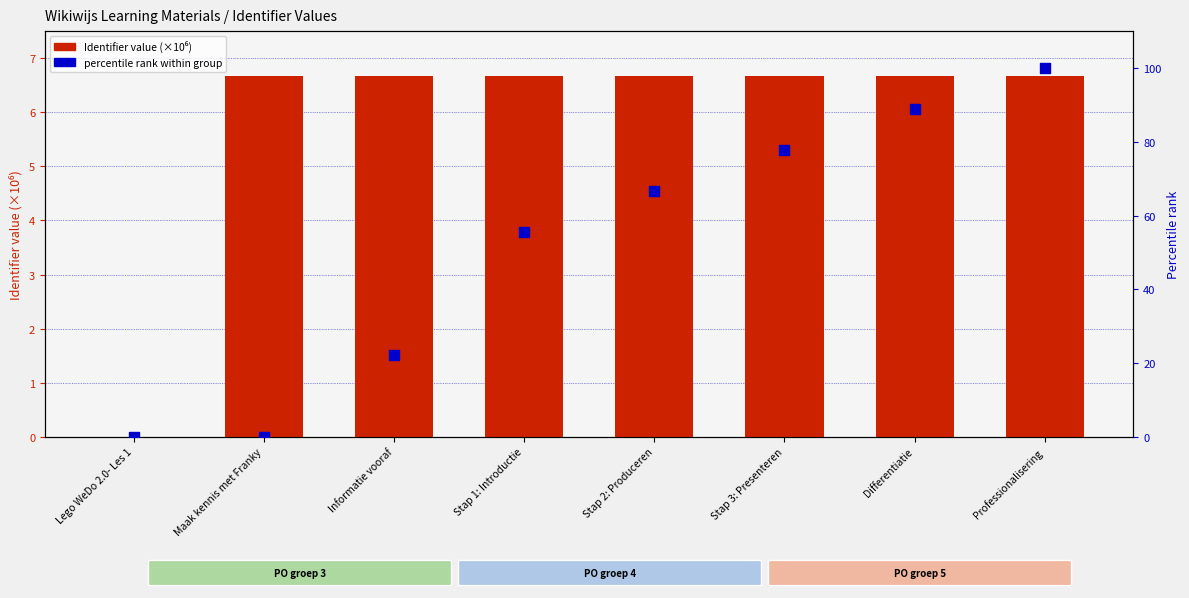

Is the value of Identifier (×10⁶) at Informatie vooraf greater than the value of percentile rank at Lego WeDo 2.0- Les 1?

Yes